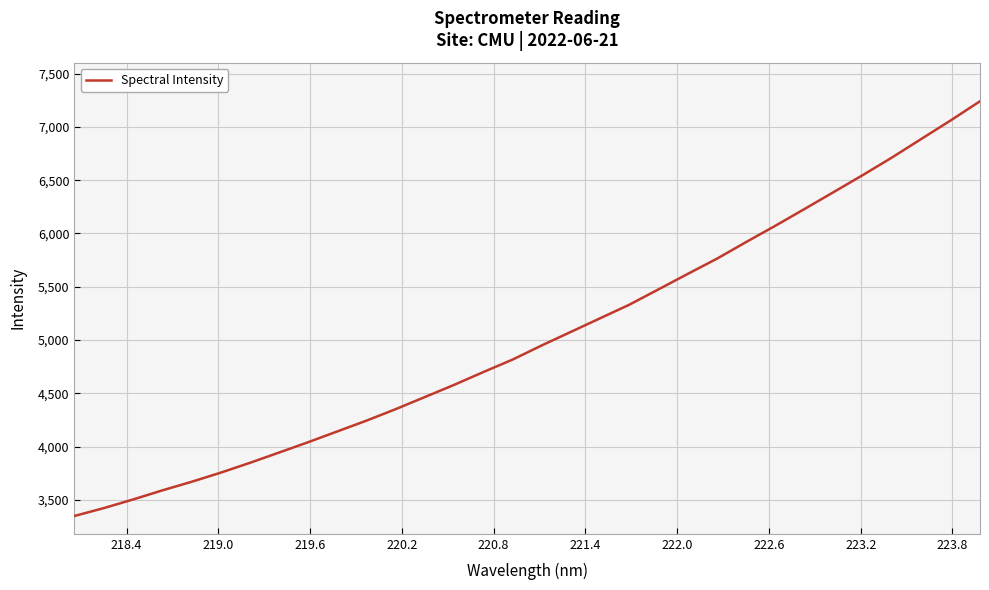

What is the greatest value displayed?

7240.6